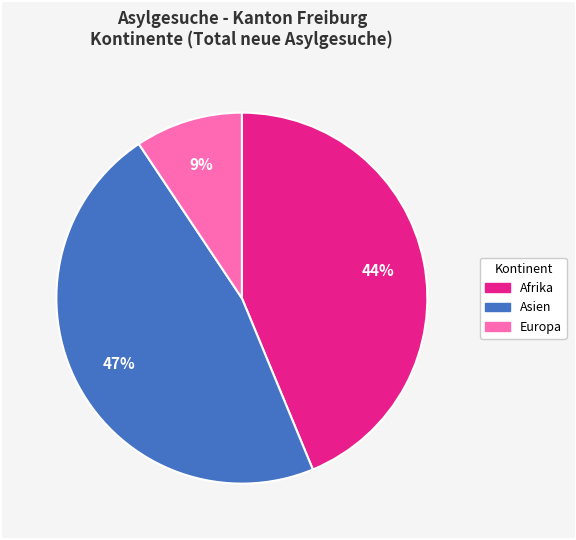

To the nearest percent, what is the average slice percentage?

33%